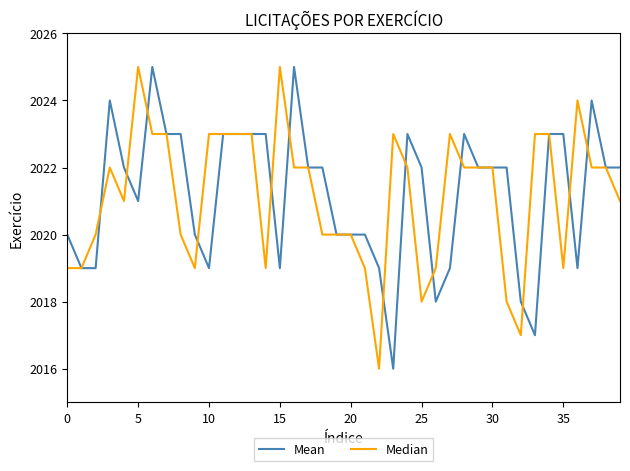

What are all the series names shown in the legend?

Mean, Median